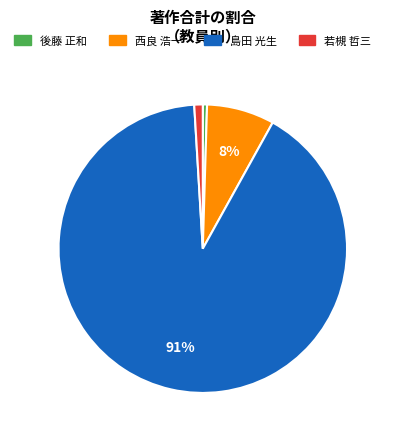

To the nearest percent, what is the average slice percentage?

25%